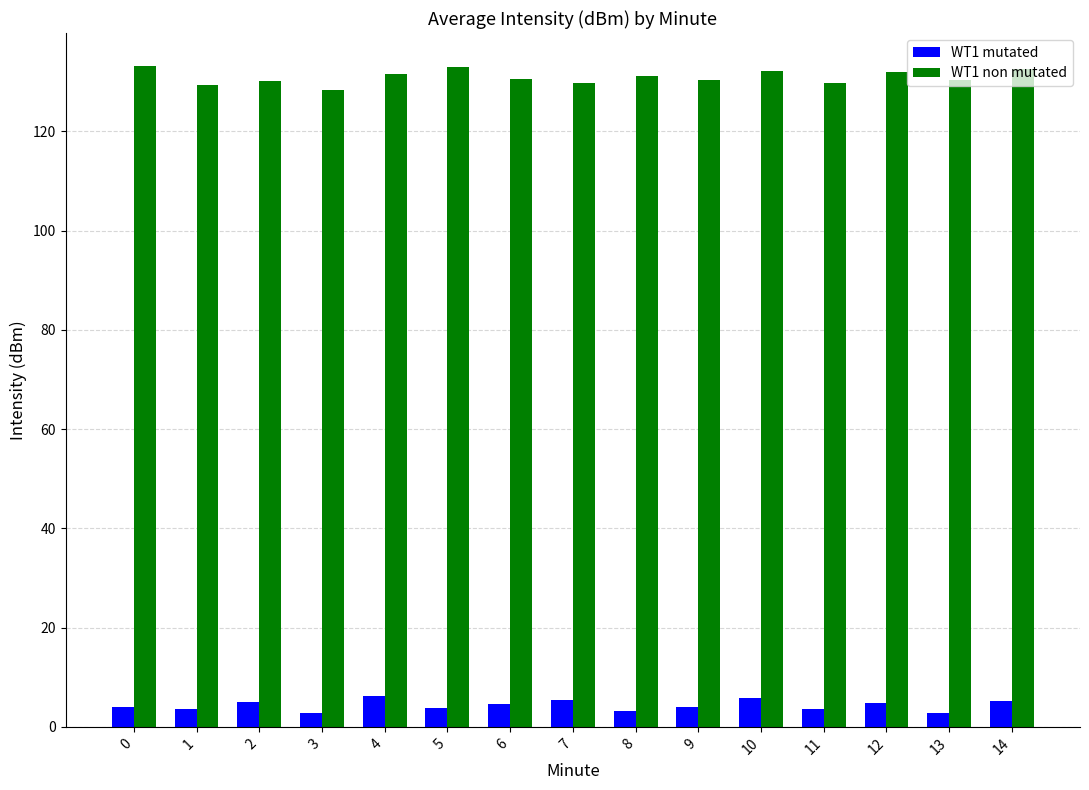

Read the WT1 mutated value at 7.

5.5